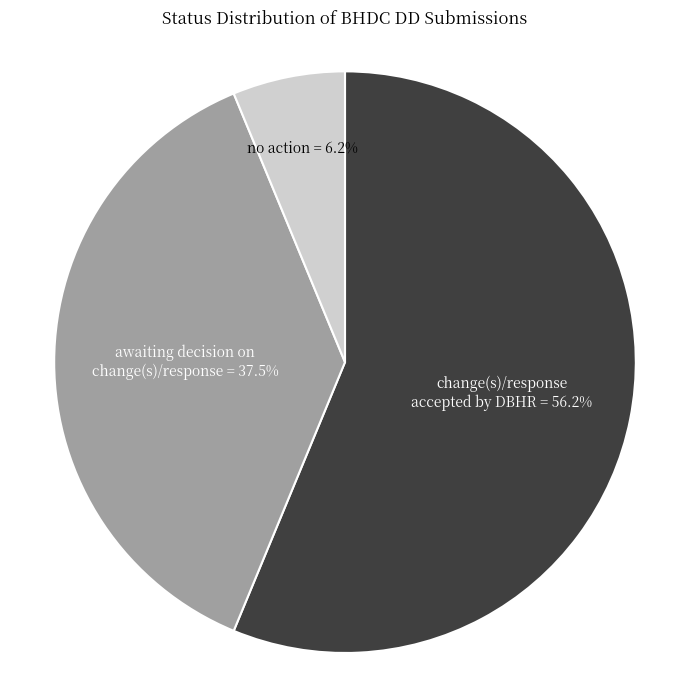

Combined, what portion of the pie is change(s)/response accepted by DBHR and no action?

62.5%